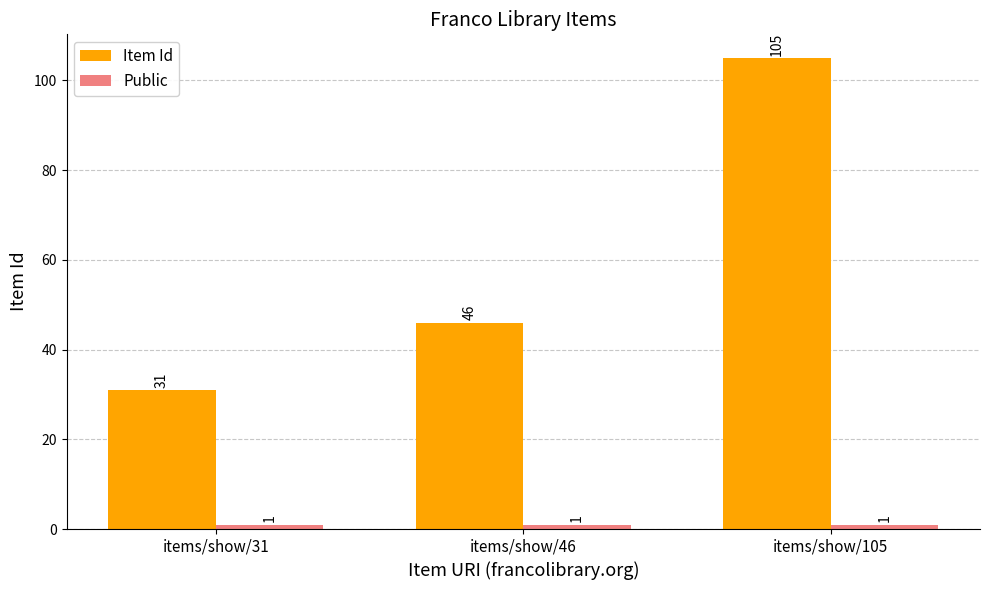

The value of Item Id at items/show/105 is 51. True or false?

False